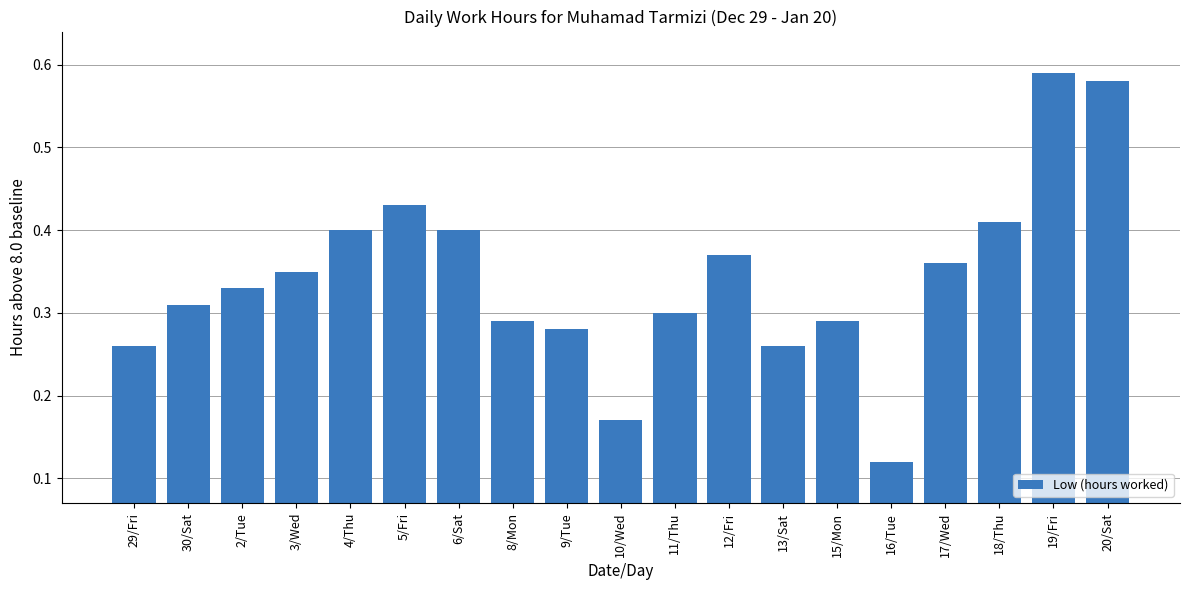

What is the change in value from 2/Tue to 4/Thu?

+0.1